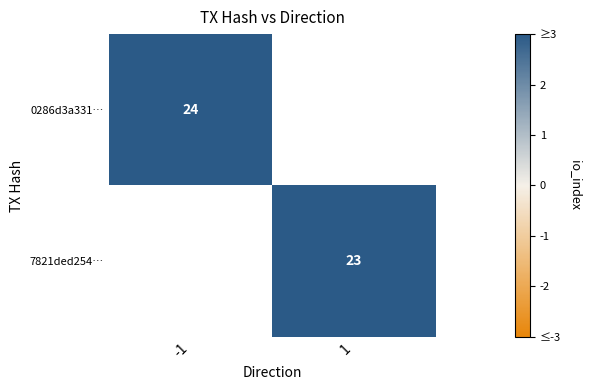

Is it true that 0286d3a331… equals 24 at -1?

True